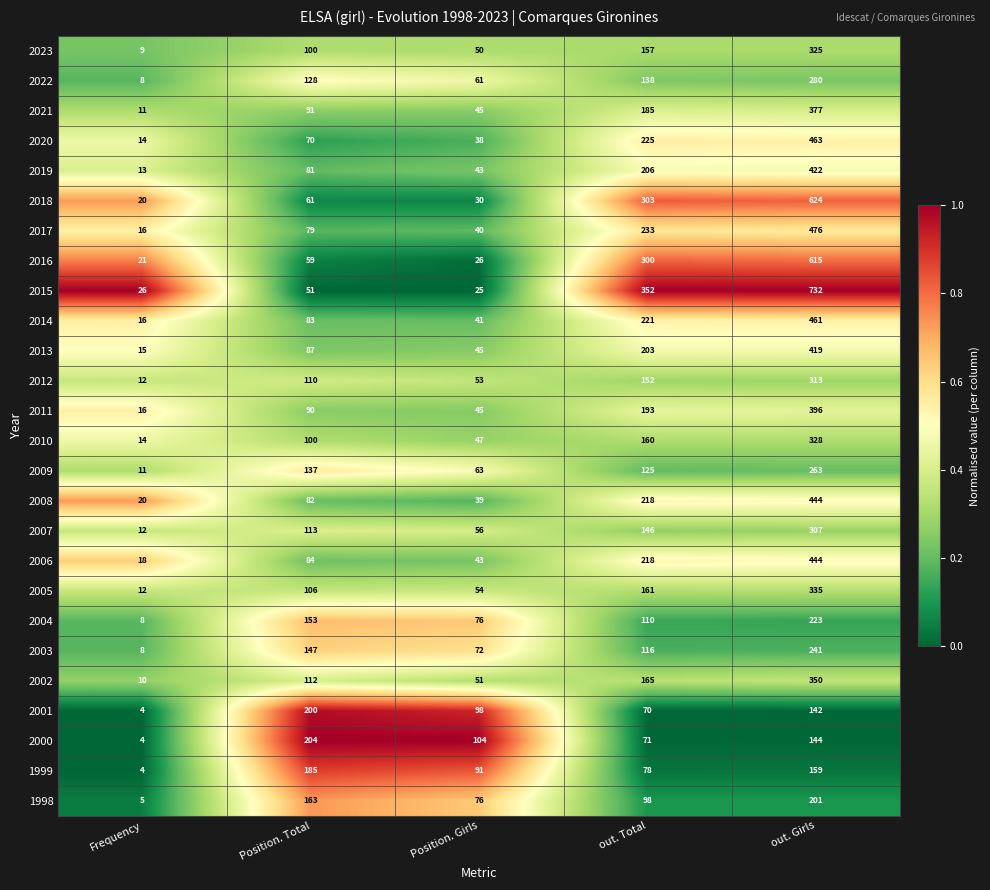

Rank the categories by 2021 value from lowest to highest.

Frequency, Position. Girls, Position. Total, out. Total, out. Girls